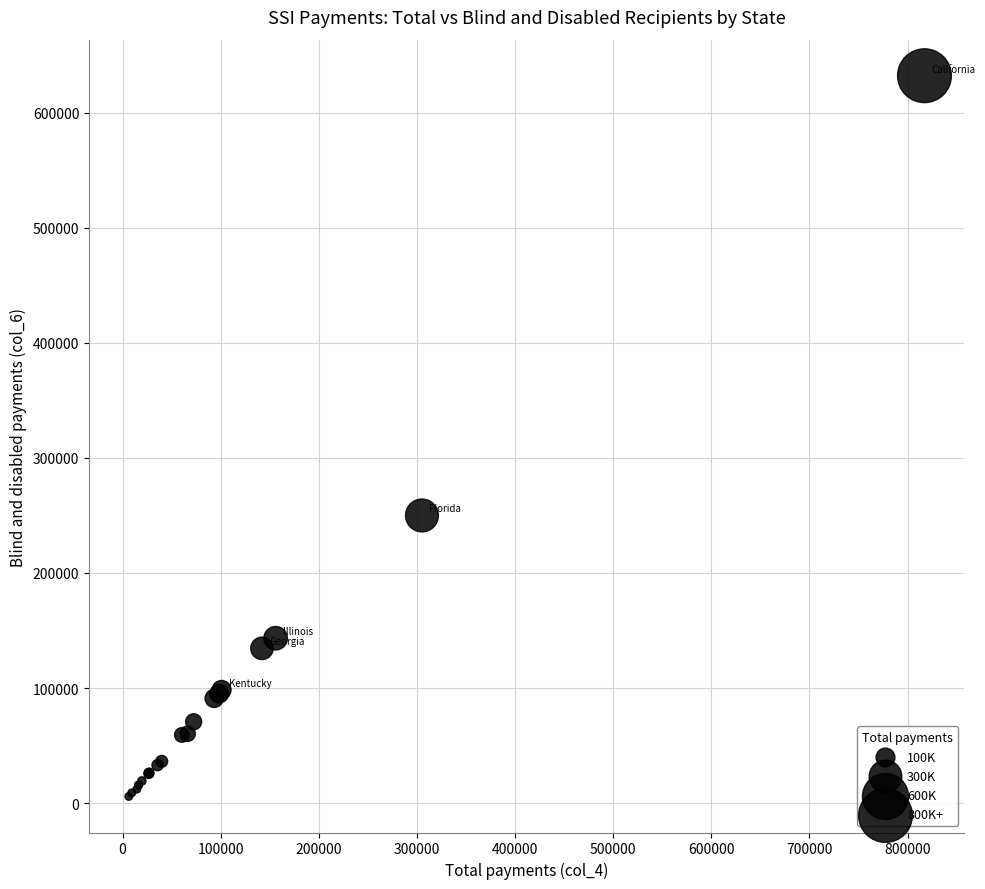

What Y value in the scatter plot is closest to 318964?

249994